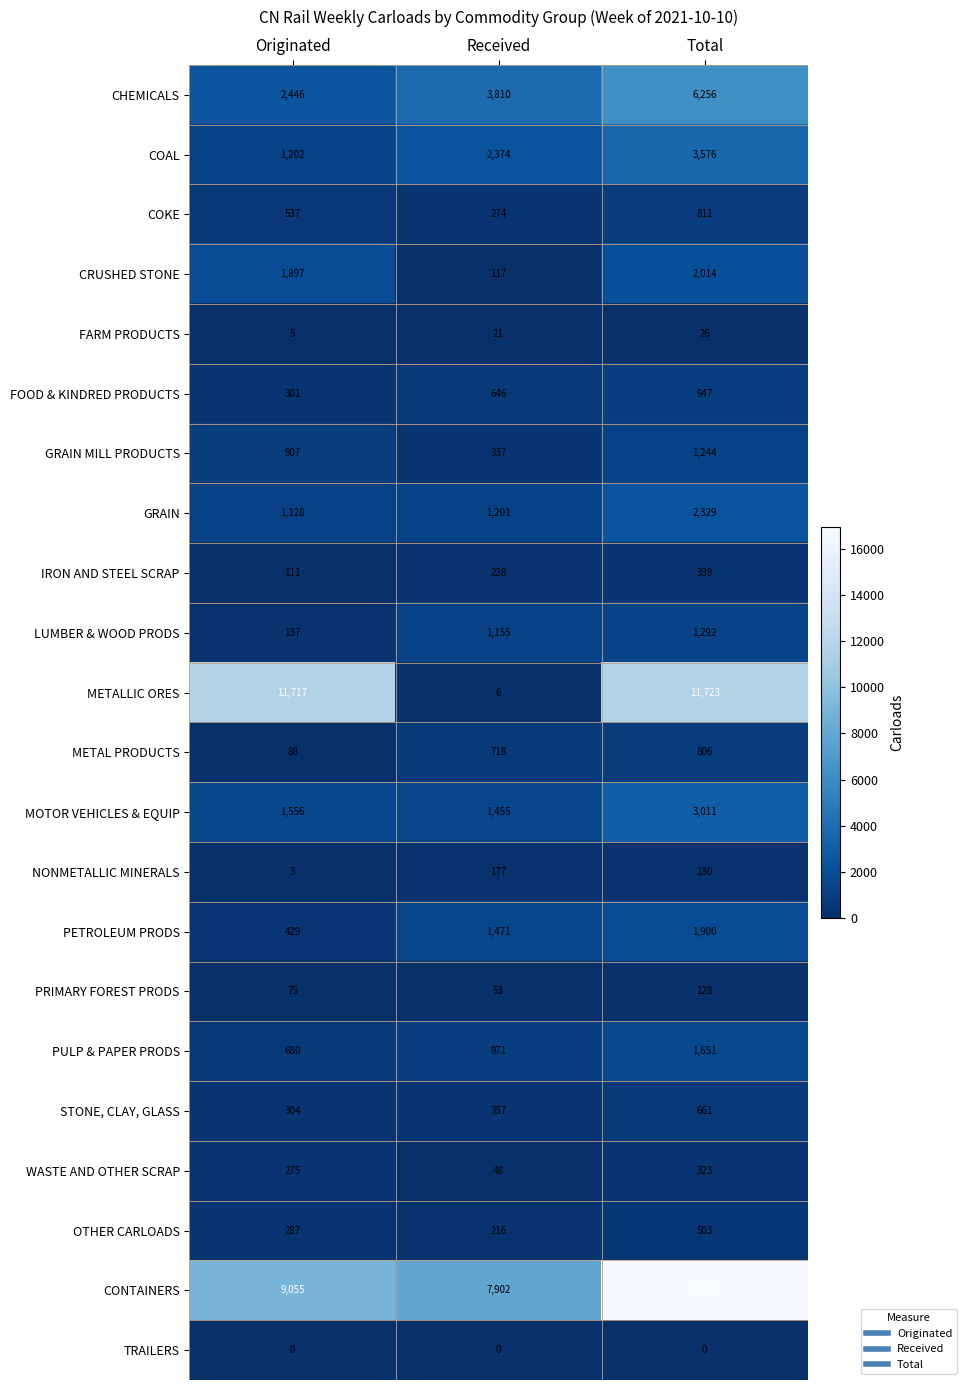

At Originated, list the series in order from largest to smallest.

METALLIC ORES, CONTAINERS, CHEMICALS, CRUSHED STONE, MOTOR VEHICLES & EQUIP, COAL, GRAIN, GRAIN MILL PRODUCTS, PULP & PAPER PRODS, COKE, PETROLEUM PRODS, STONE, CLAY, GLASS, FOOD & KINDRED PRODUCTS, OTHER CARLOADS, WASTE AND OTHER SCRAP, LUMBER & WOOD PRODS, IRON AND STEEL SCRAP, METAL PRODUCTS, PRIMARY FOREST PRODS, FARM PRODUCTS, NONMETALLIC MINERALS, TRAILERS